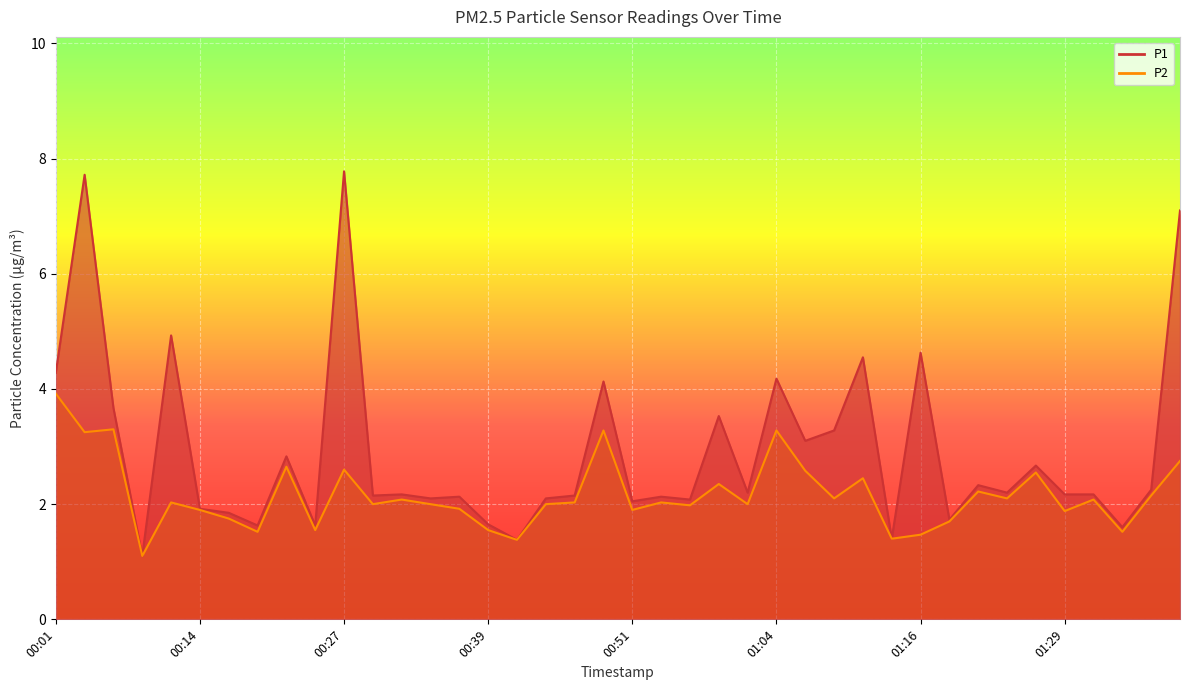

What is the total value across all series at 01:31?

4.2